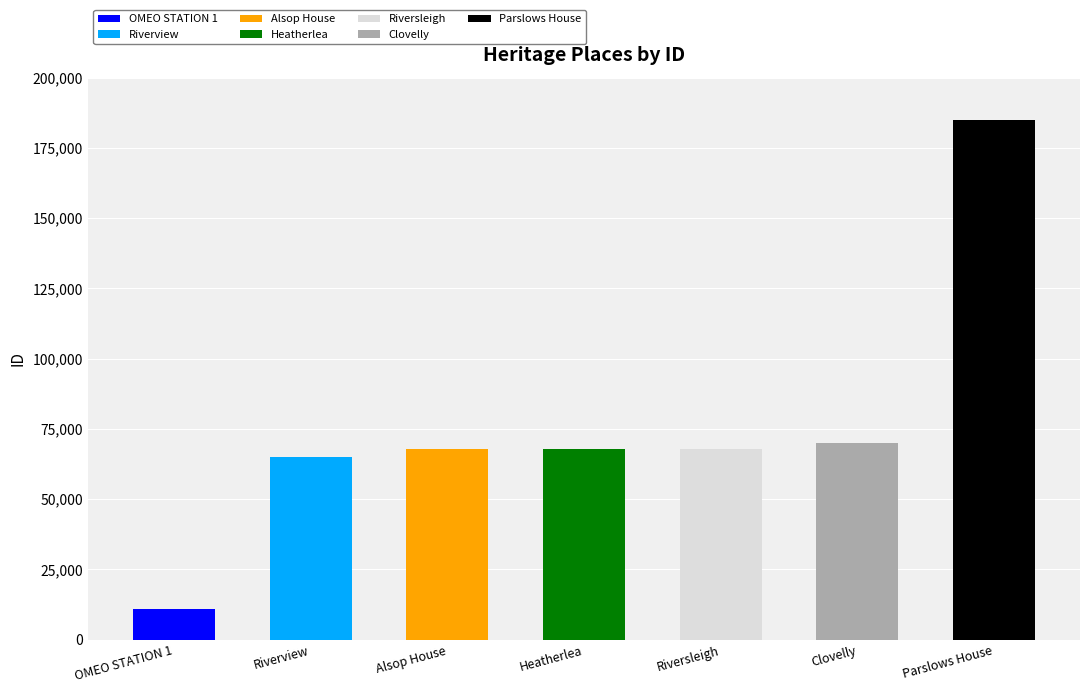

True or false: the data shows 67924 at Heatherlea.

True